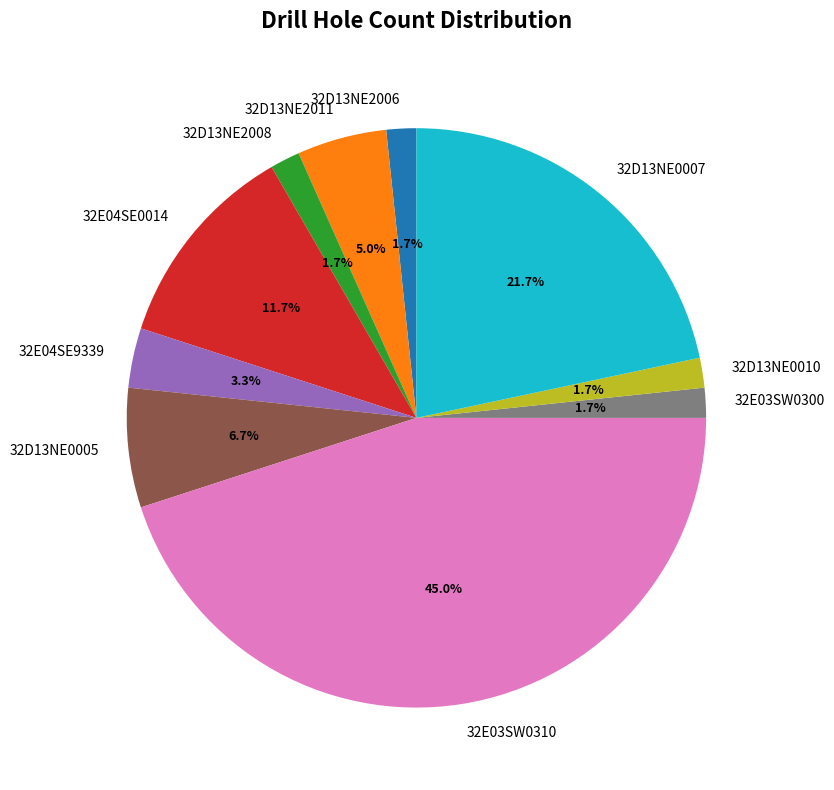

To the nearest percent, what is the difference between the largest and smallest slice percentages?

43%